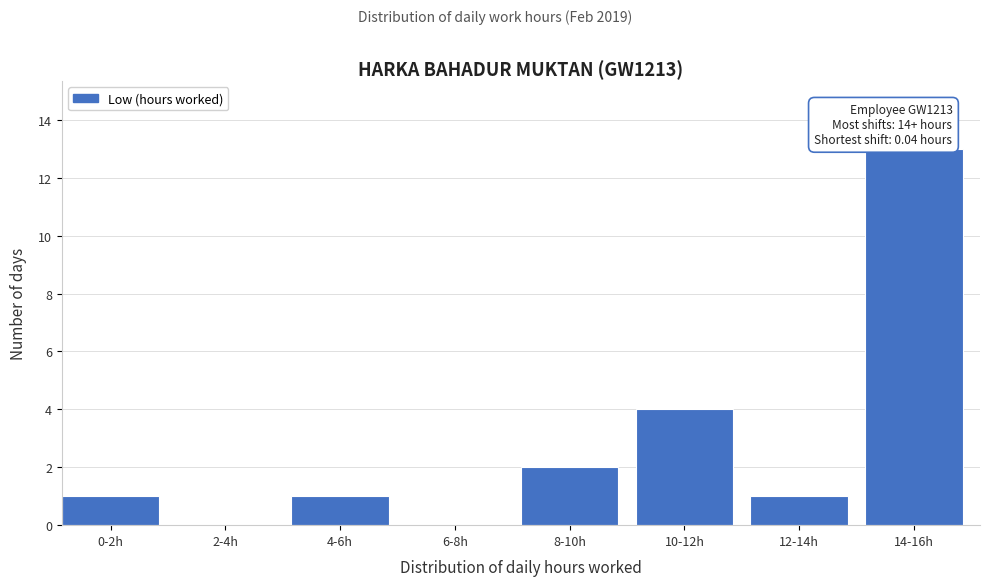

Reading left to right, list all the values displayed in this chart.

0-2h=1	2-4h=0	4-6h=1	6-8h=0	8-10h=2	10-12h=4	12-14h=1	14-16h=13